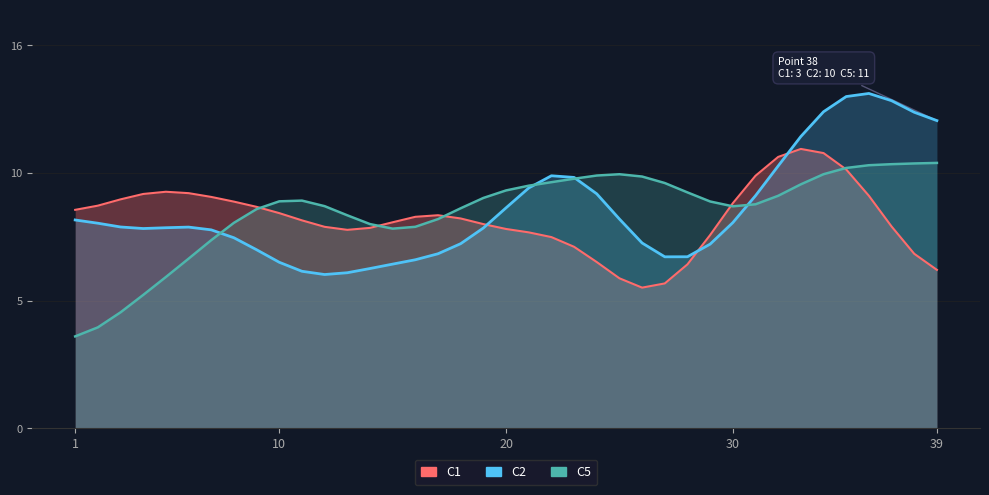

Where does the C2 series first go above 8?

1